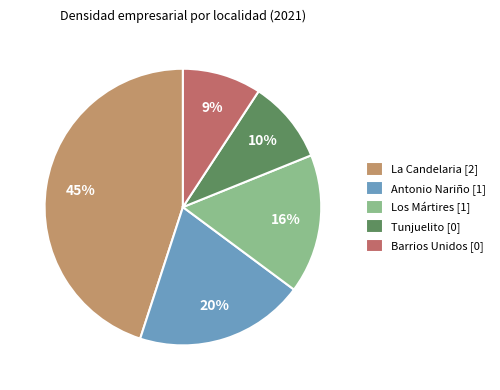

Combined, do Antonio Nariño [1] and La Candelaria [2] account for over 50%?

Yes